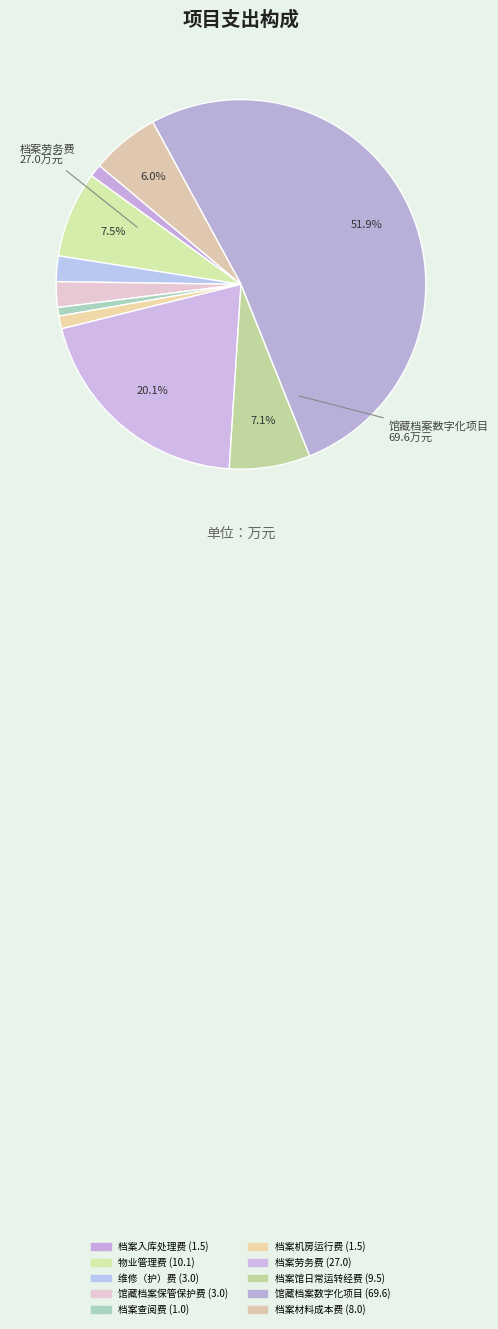

To the nearest percent, what is the average slice percentage?

10%